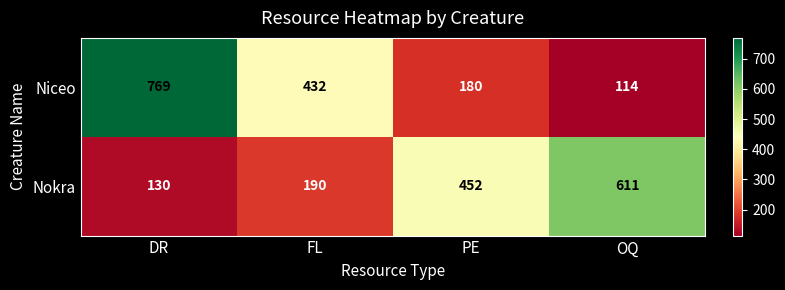

Which series has the largest total across all categories?

Niceo